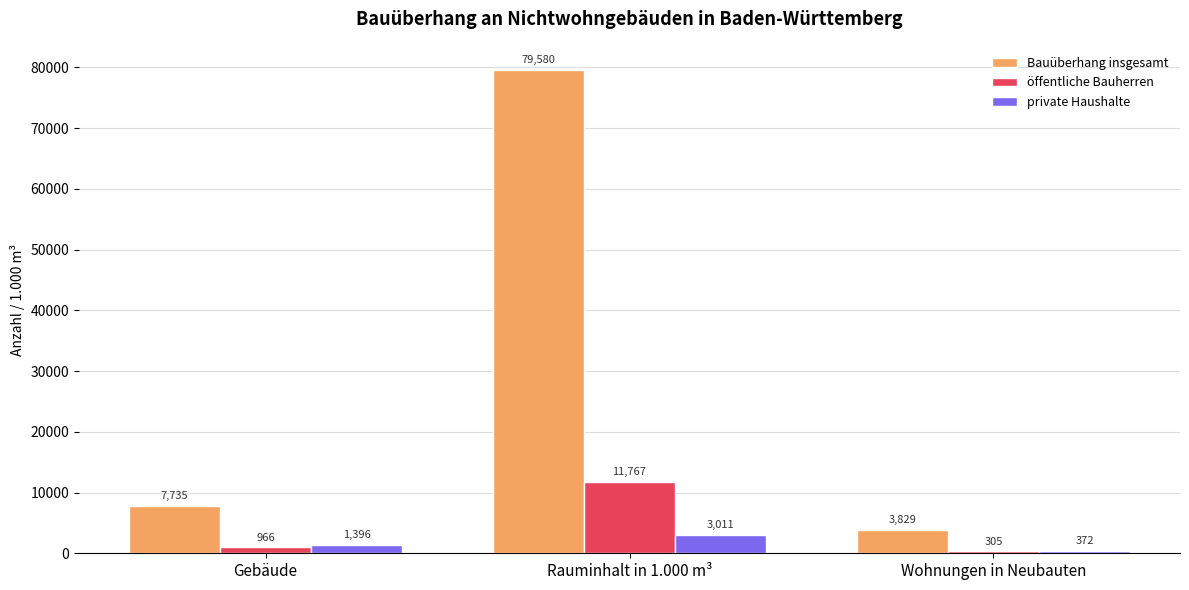

The value of Bauüberhang insgesamt at Gebäude is 7735. True or false?

True